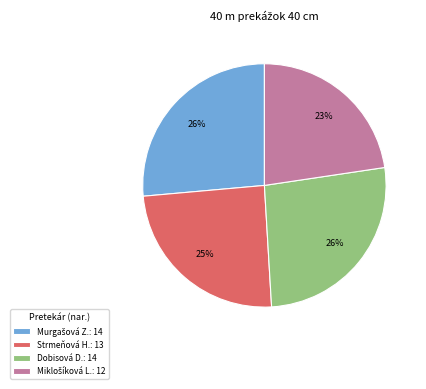

To the nearest percent, what is the average slice percentage?

25%